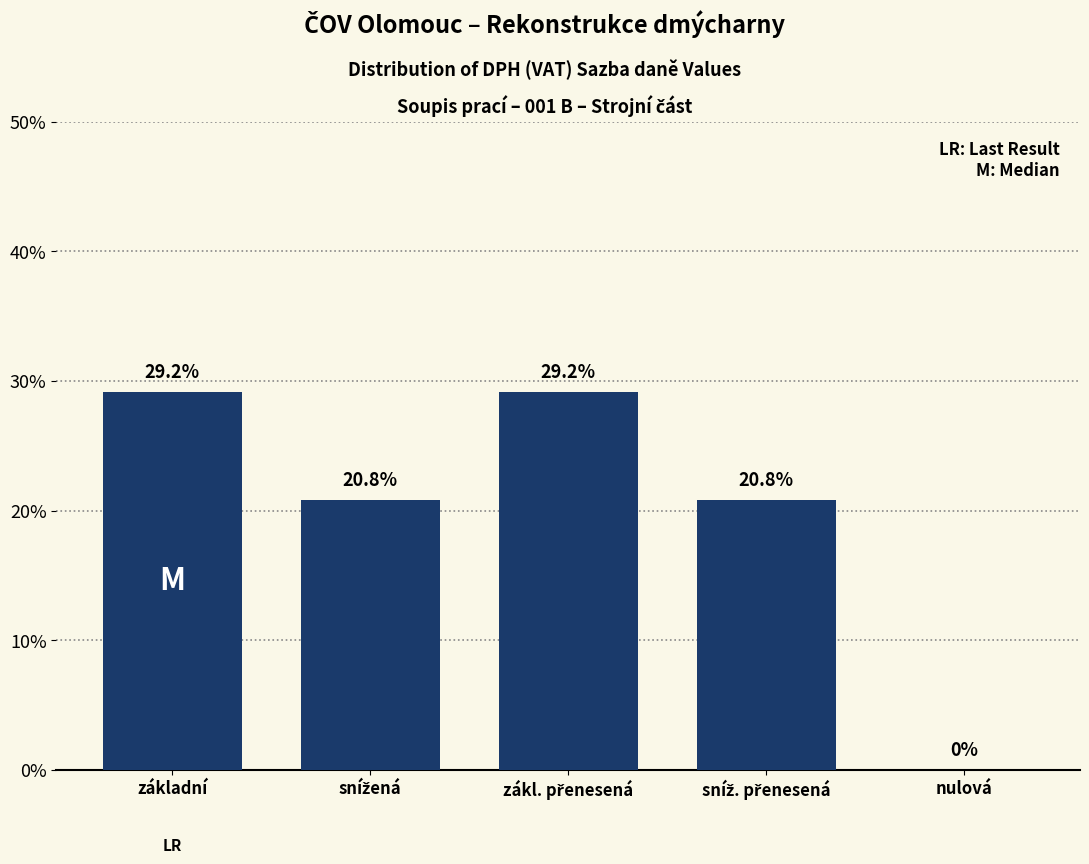

Where does the data first go above 20?

základní